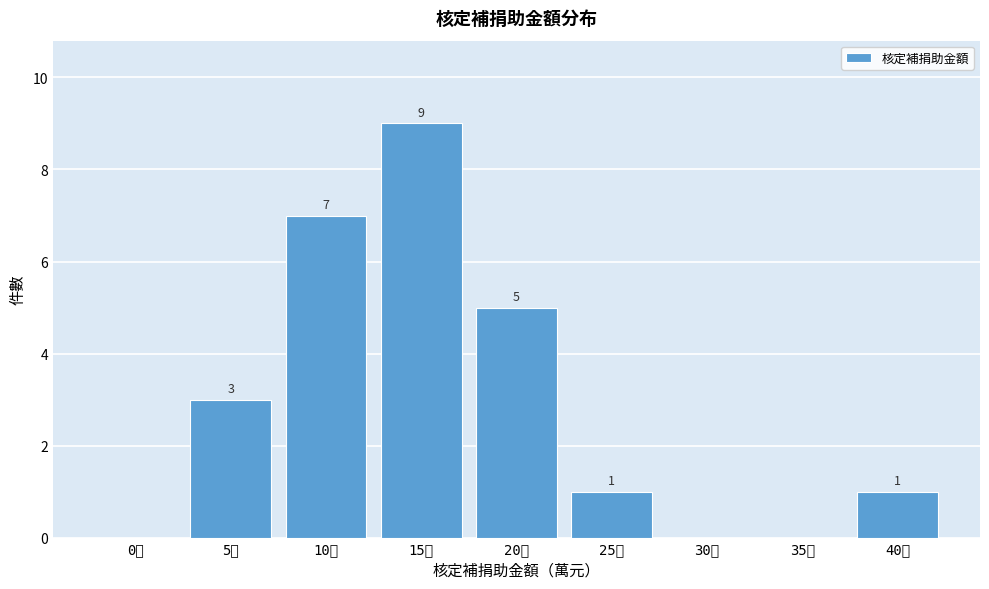

Reading right to left, what are all the values shown in this chart?

40萬=1	35萬=0	30萬=0	25萬=1	20萬=5	15萬=9	10萬=7	5萬=3	0萬=0